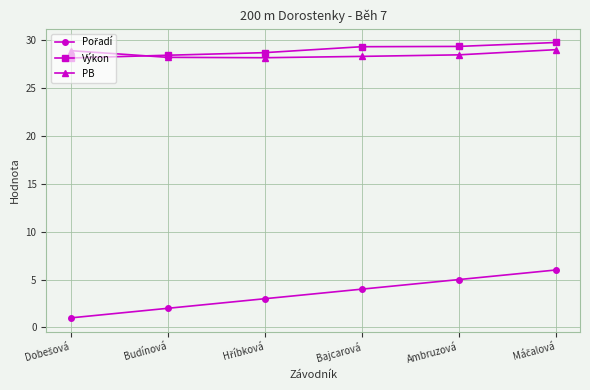

What is the spread (max minus min) of values at Bajcarová?

25.3